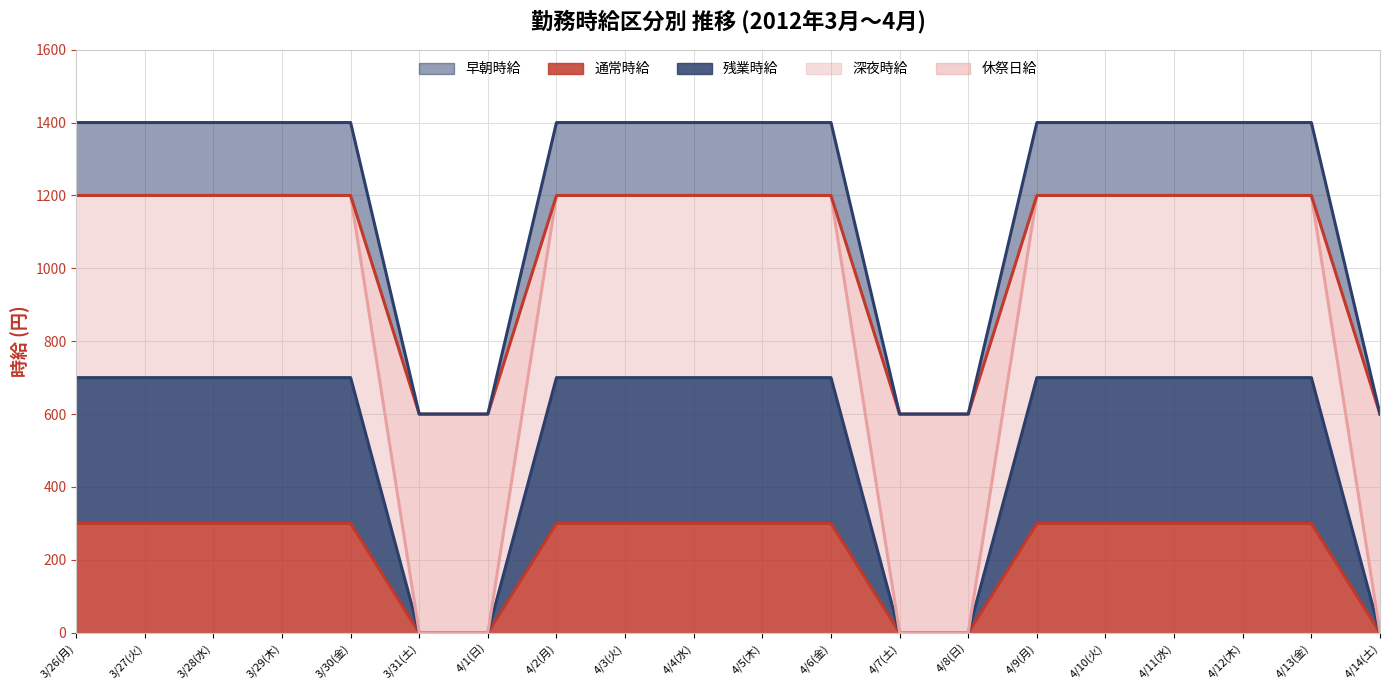

What is the value of the 深夜時給 point at the 18th from the left?

1200